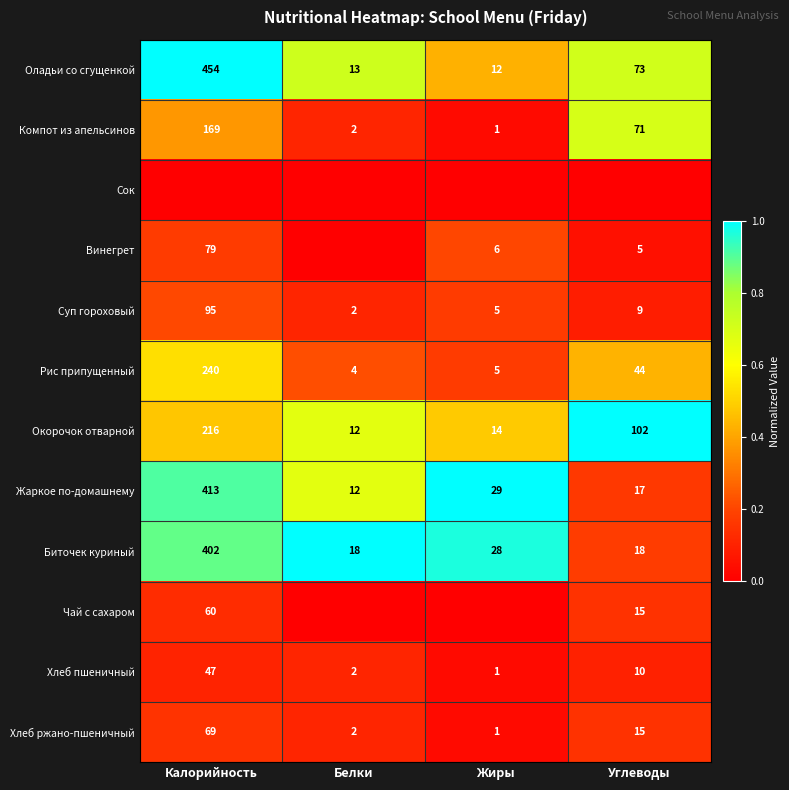

At which label does Хлеб ржано-пшеничный first exceed 15?

Калорийность